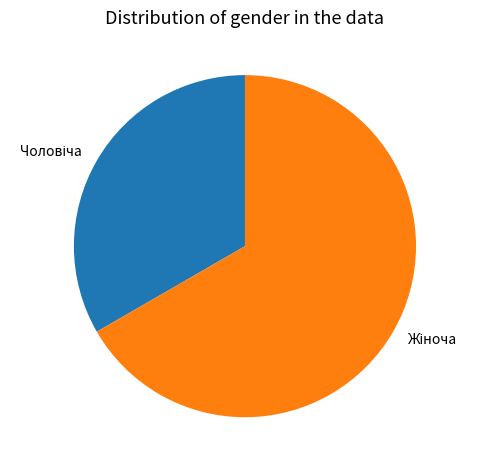

How many segments does this pie chart have?

2